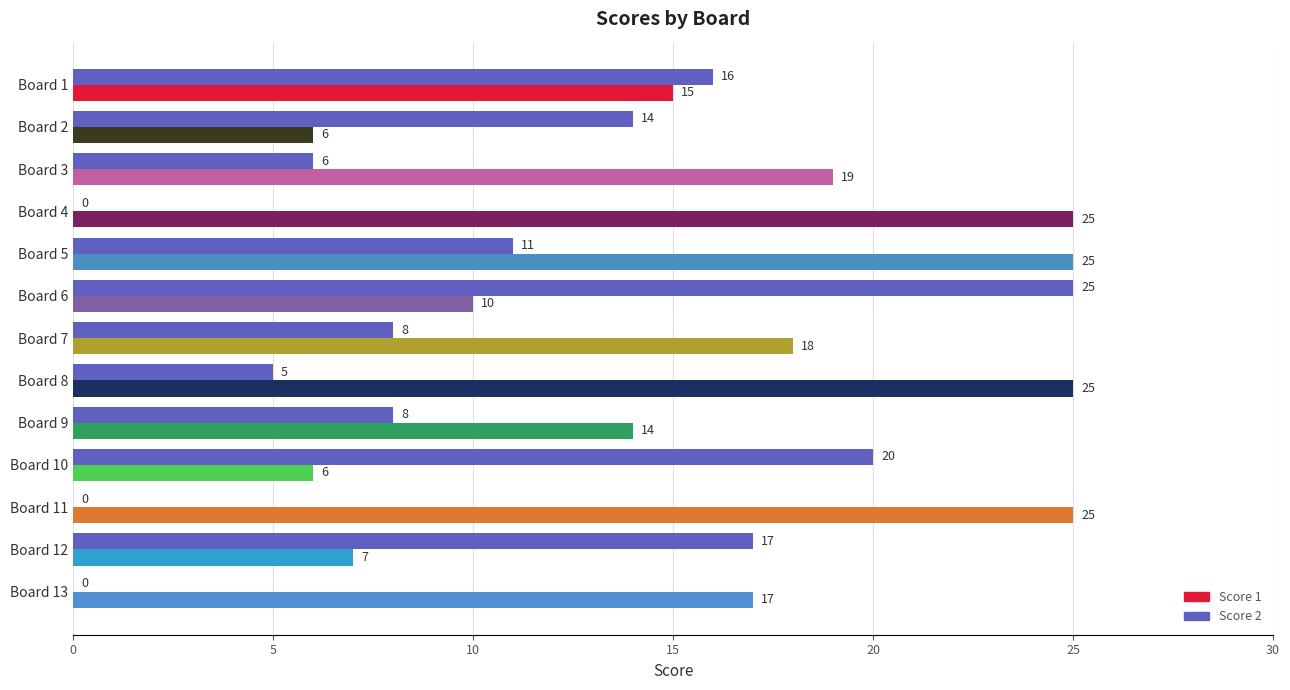

How many categories are shown in the chart?

13